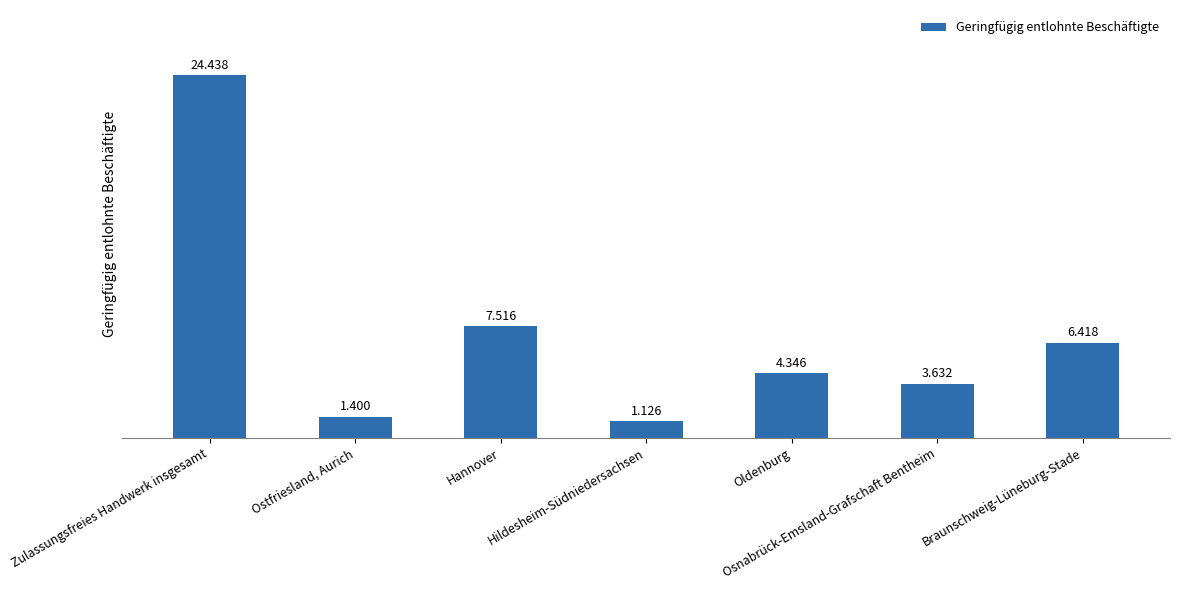

What is the value of the 2nd bar from the left?

1400